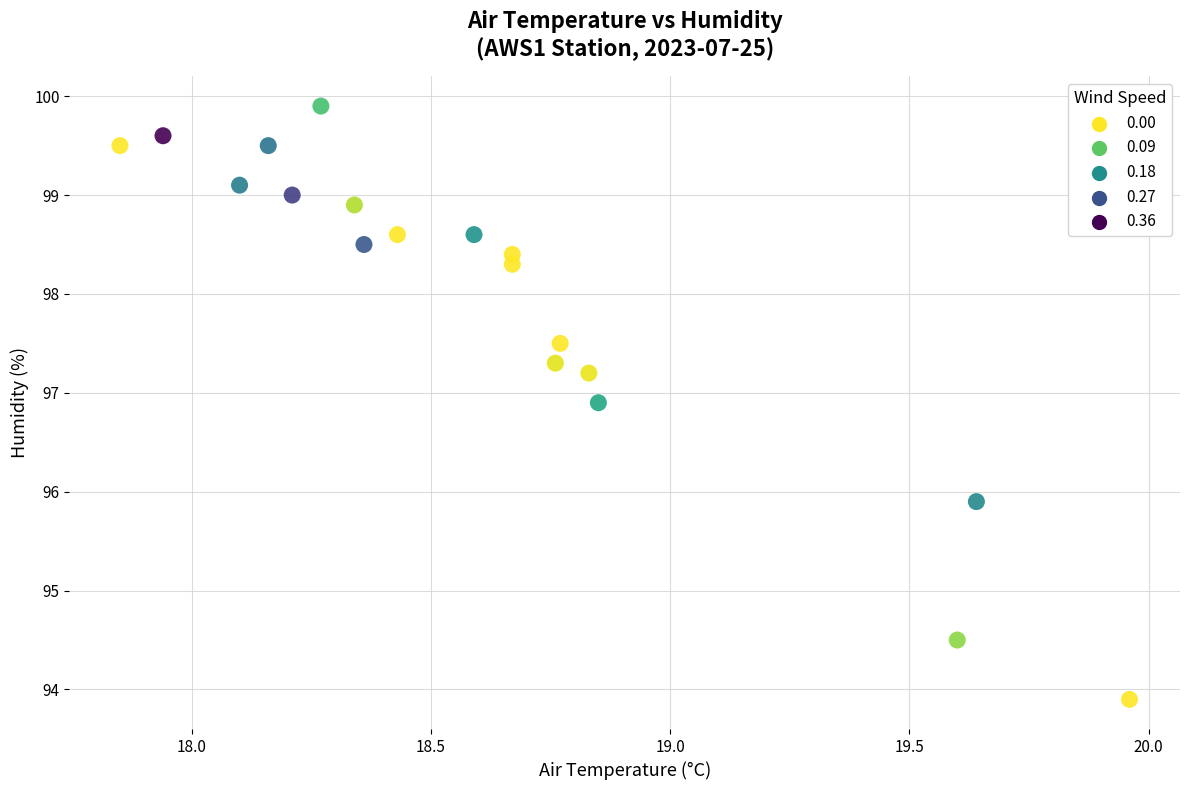

What is the range of Y values (max minus min)?

6.0